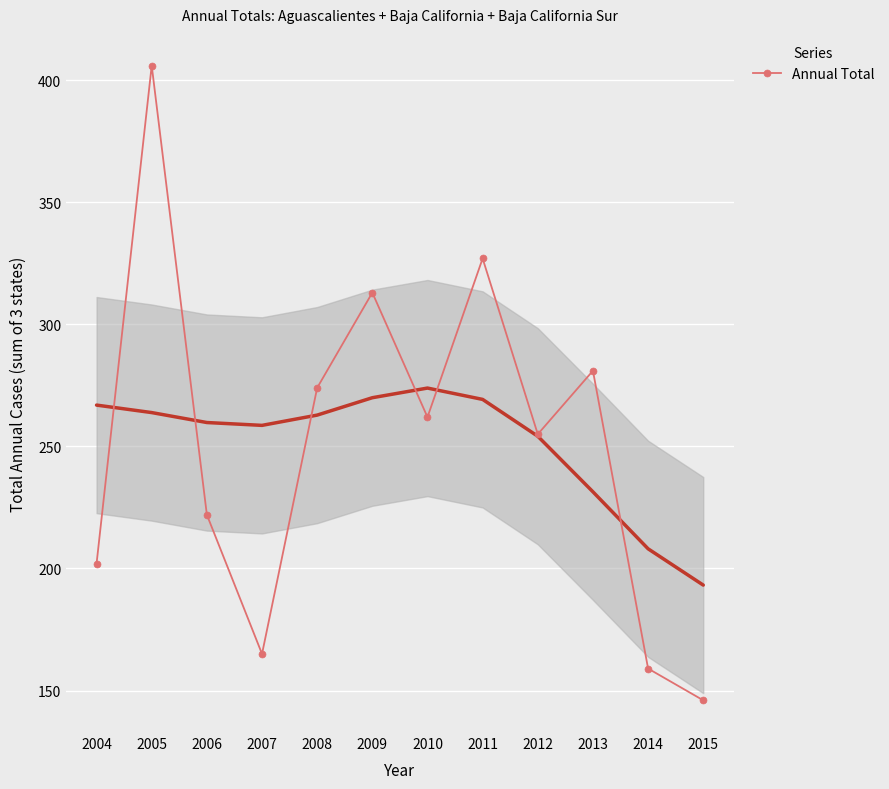

True or false: there are more than 1 points higher than both neighbors.

True